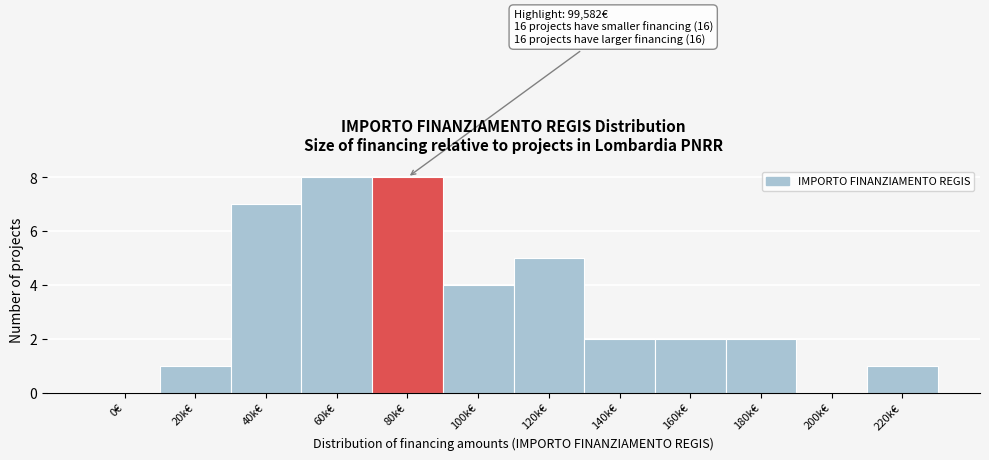

Reading left to right, extract all data points from this chart.

0€=0	20k€=1	40k€=7	60k€=8	80k€=8	100k€=4	120k€=5	140k€=2	160k€=2	180k€=2	200k€=0	220k€=1